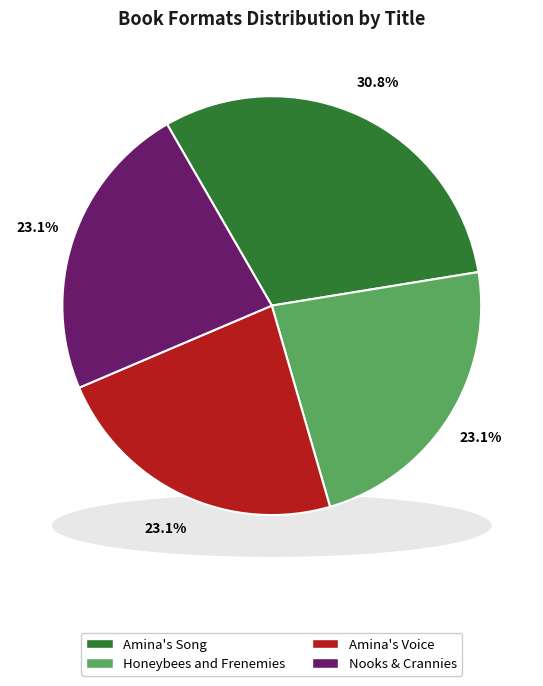

What is the change in value from Amina's Song to Honeybees and Frenemies?

-1